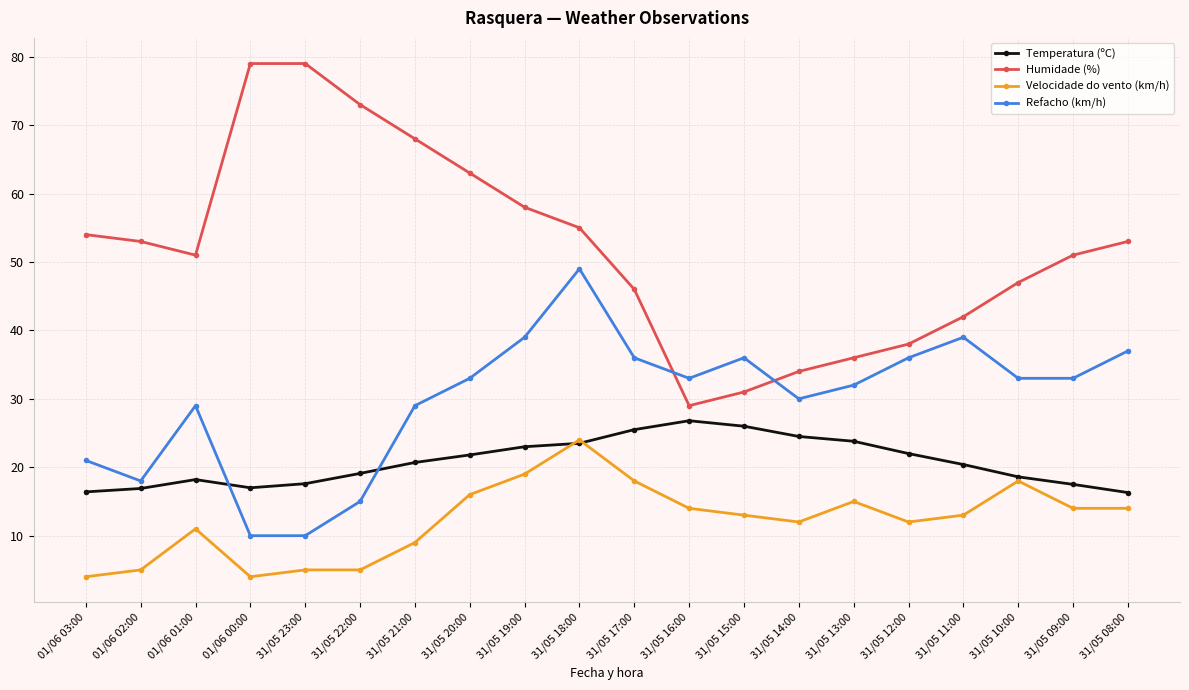

What is the sum of all Velocidade do vento (km/h) values?

245.0